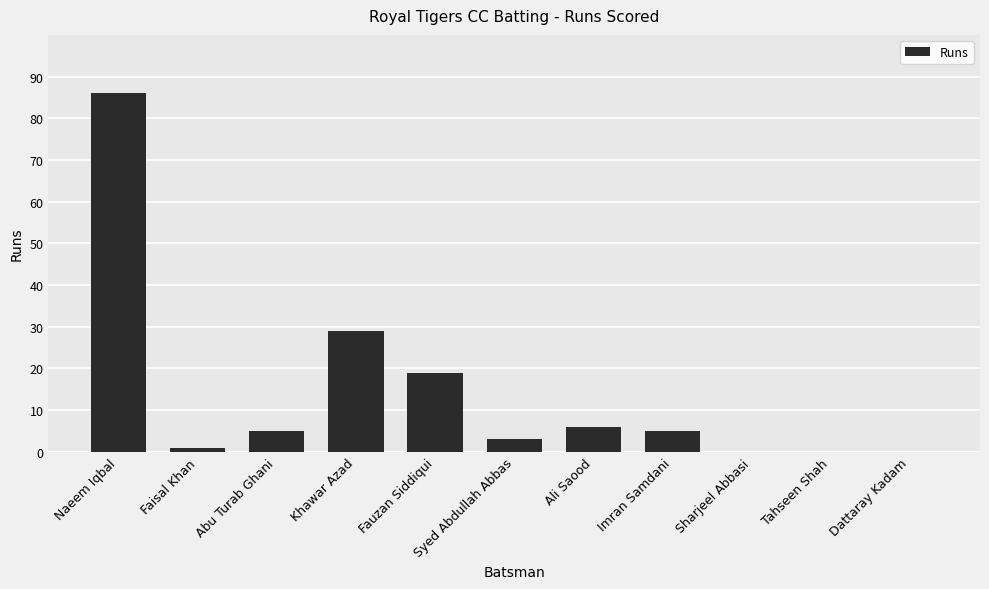

The value at Faisal Khan is 1. True or false?

True